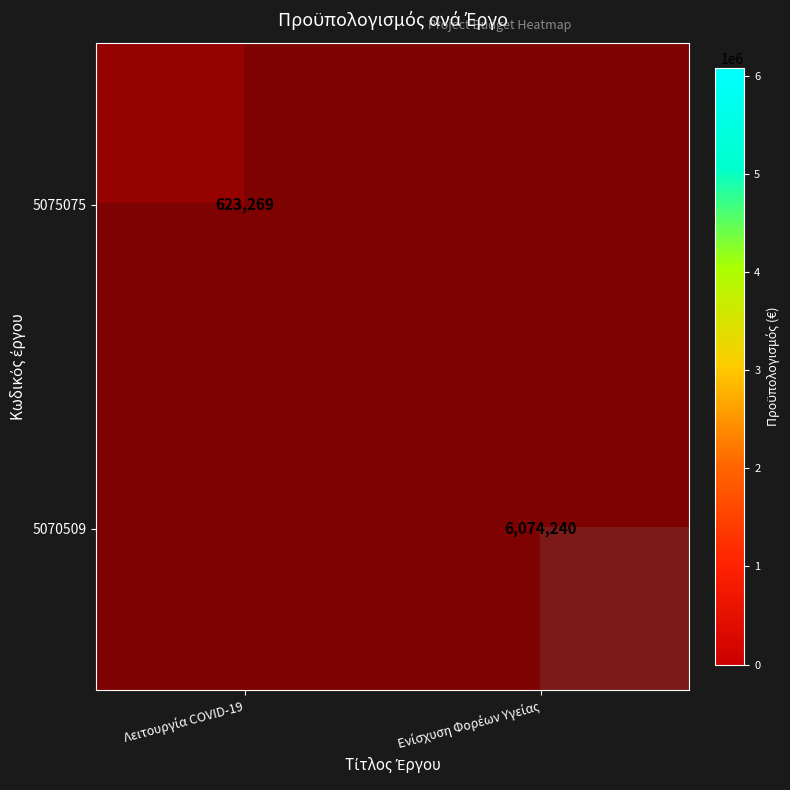

How many values in 5070509 are above zero?

1